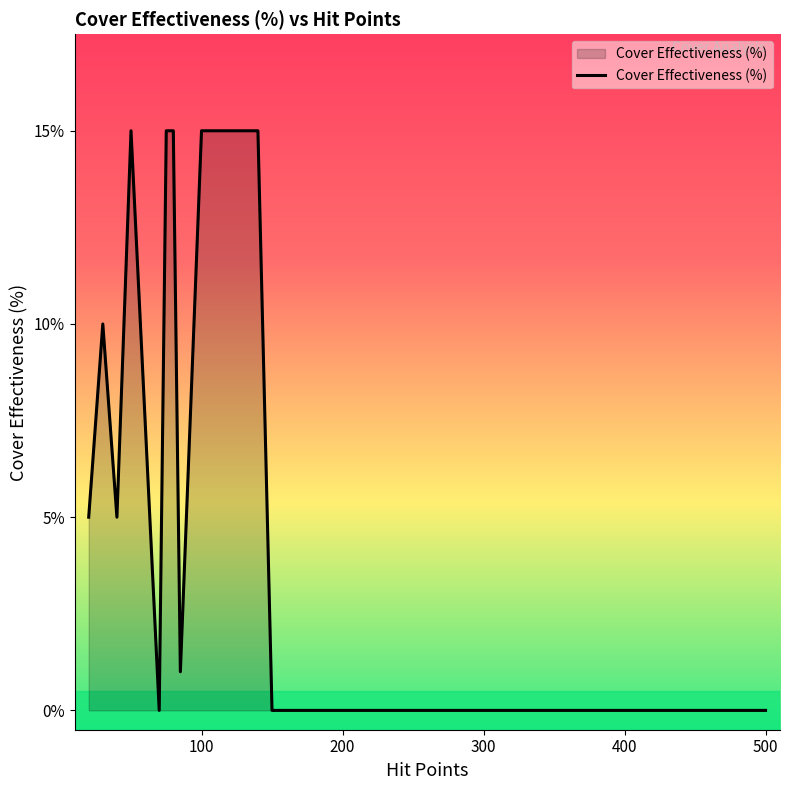

True or false: the data shows 0.0 at 400.

True